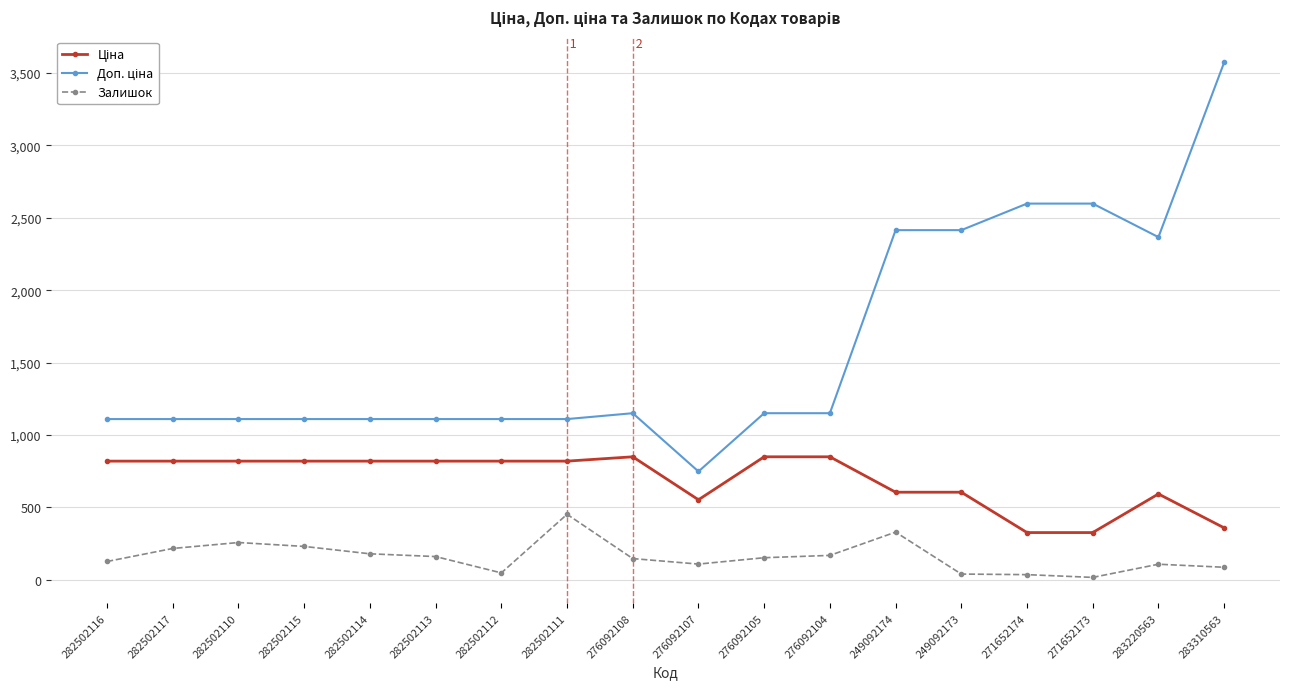

Count the number of data series in this chart.

3